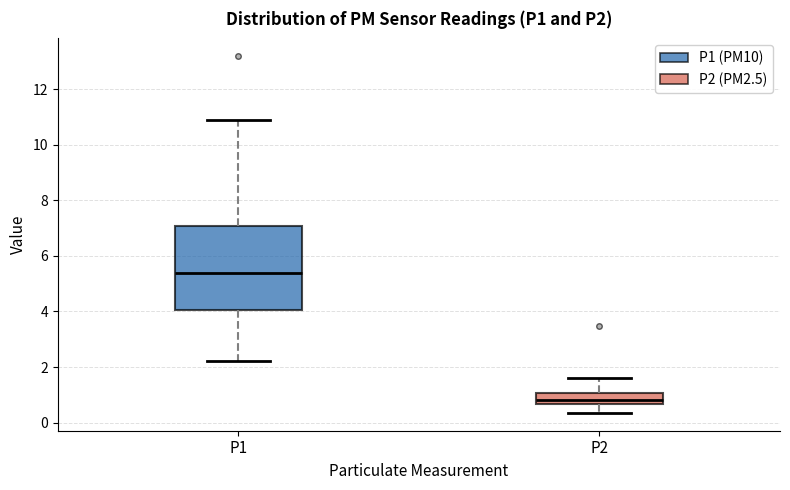

Where is the upper edge of the box for P2 on the y-axis? The values are not printed on the chart, so give them approximately, as read against the axis.

1.0